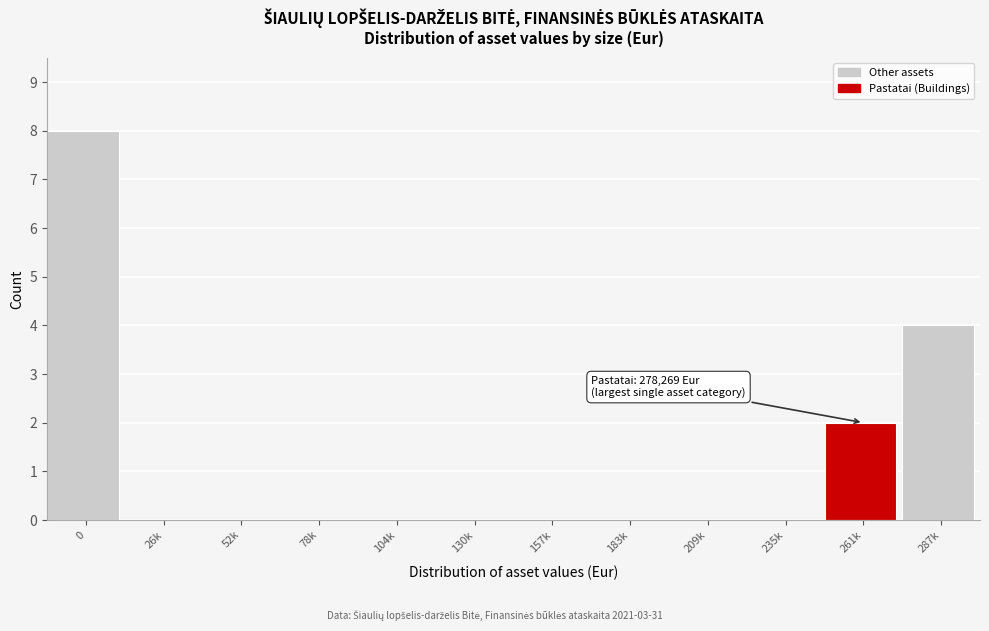

Reading left to right, transcribe all the data shown in this chart.

0=8	26k=0	52k=0	78k=0	104k=0	130k=0	157k=0	183k=0	209k=0	235k=0	261k=2	287k=4